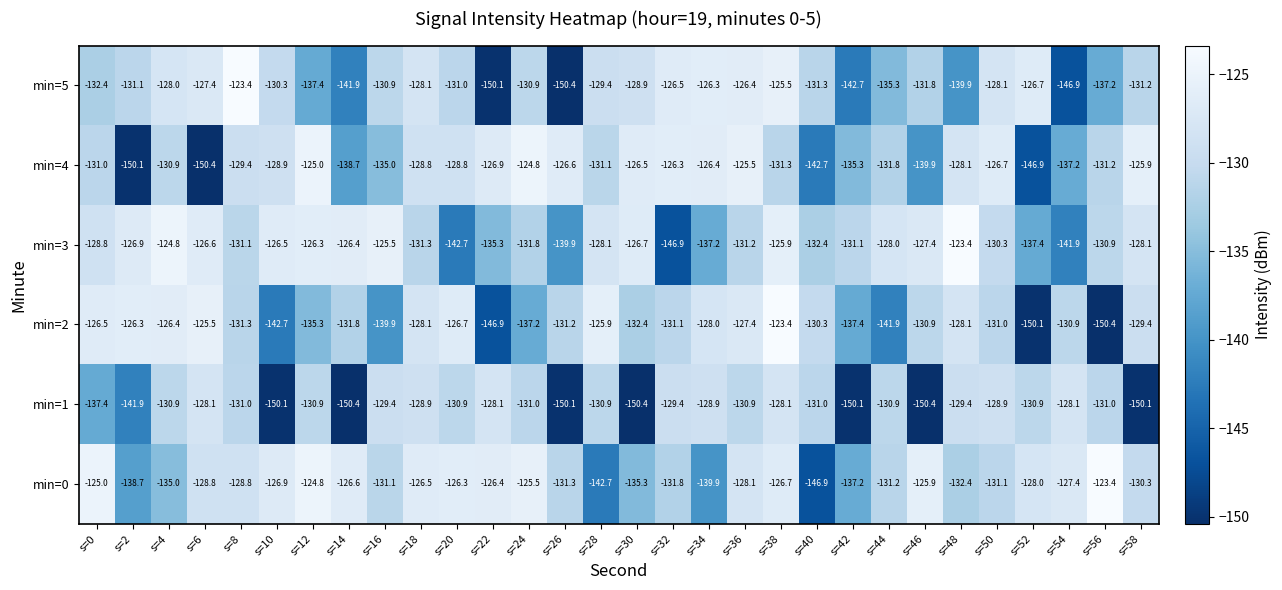

Which category has the lowest value in the min=4 series?

s=6